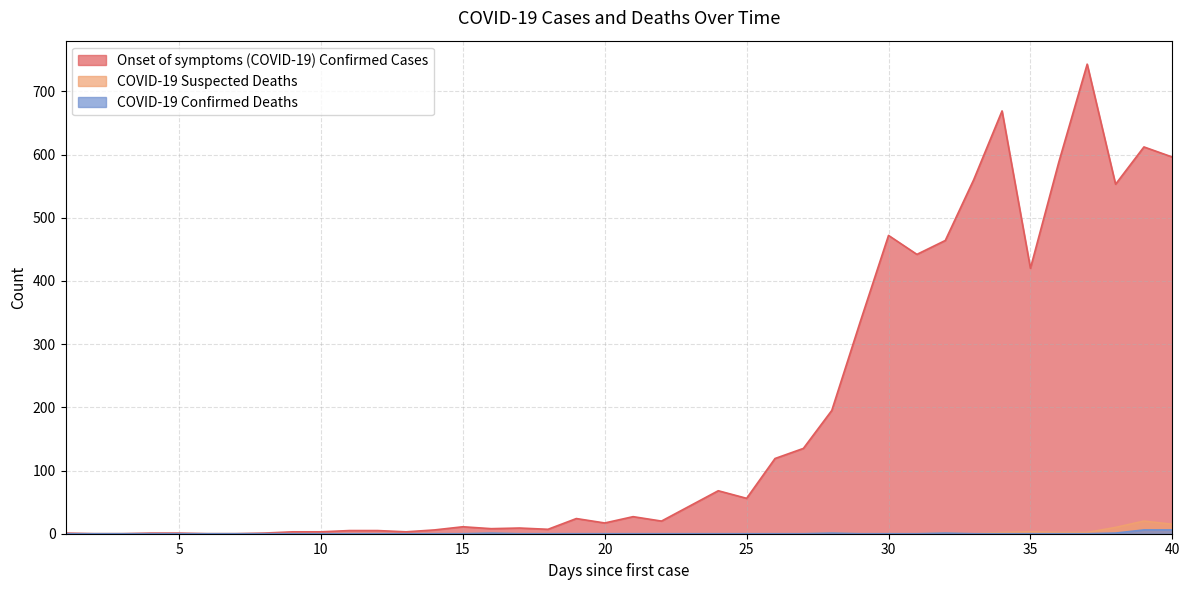

What is the greatest value displayed?

743